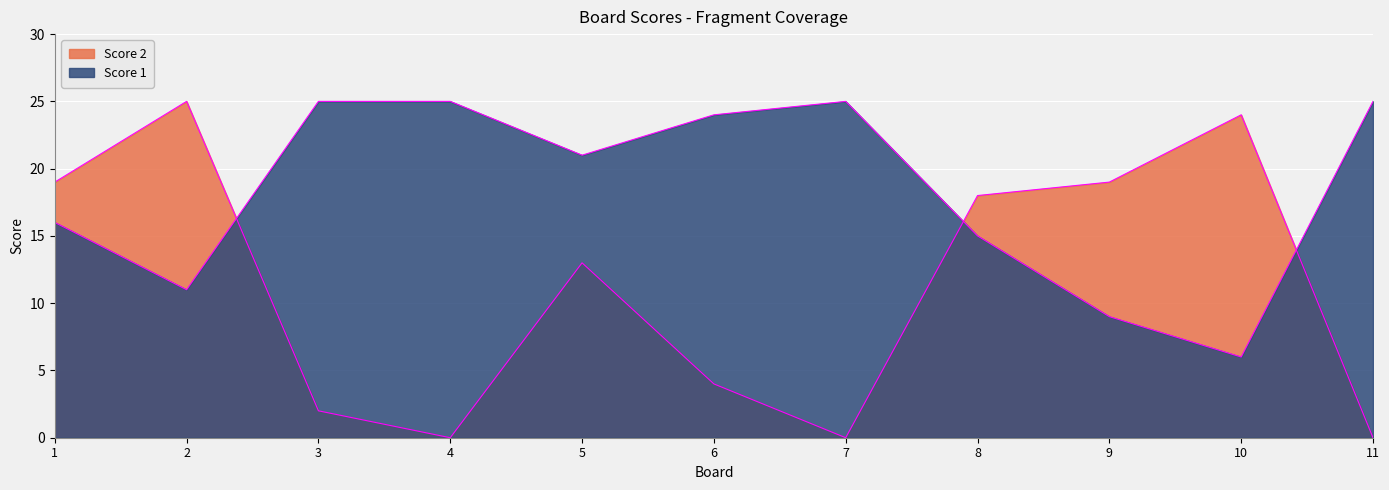

The value of Score 2 at 10 is 6. True or false?

False